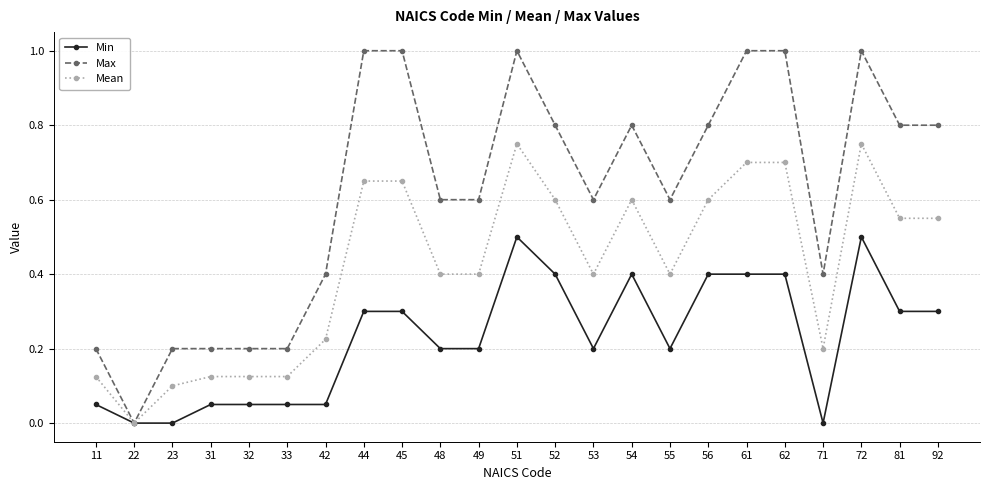

What is the spread (max minus min) of values at 72?

0.5